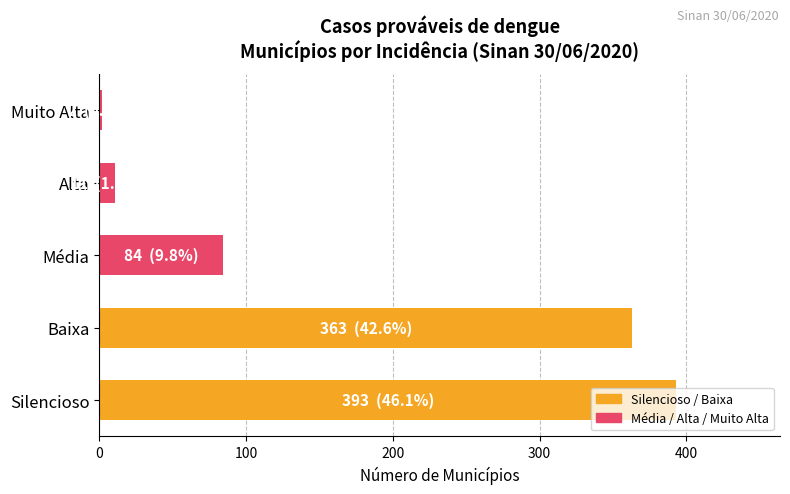

The value at Alta is 11. True or false?

True